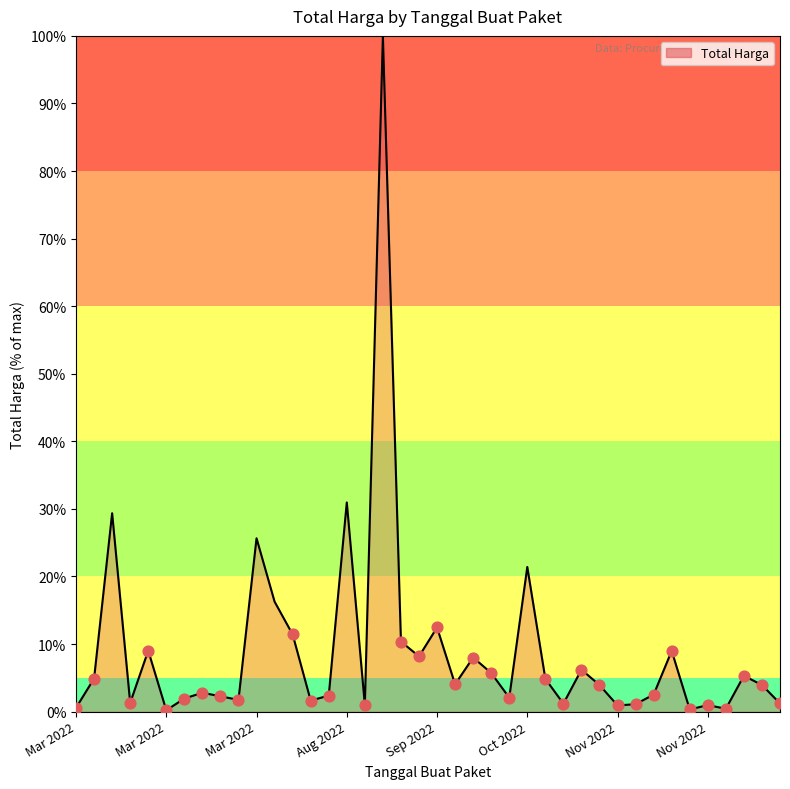

What is the difference between the maximum and minimum values?

99.8